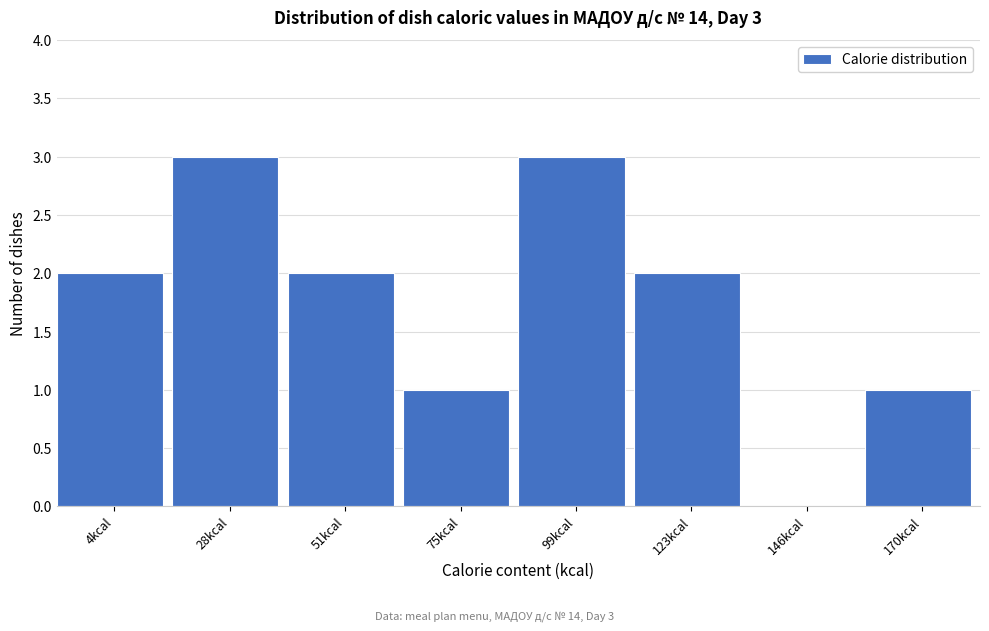

Reading left to right, list all the values displayed in this chart.

4kcal=2	28kcal=3	51kcal=2	75kcal=1	99kcal=3	123kcal=2	146kcal=0	170kcal=1